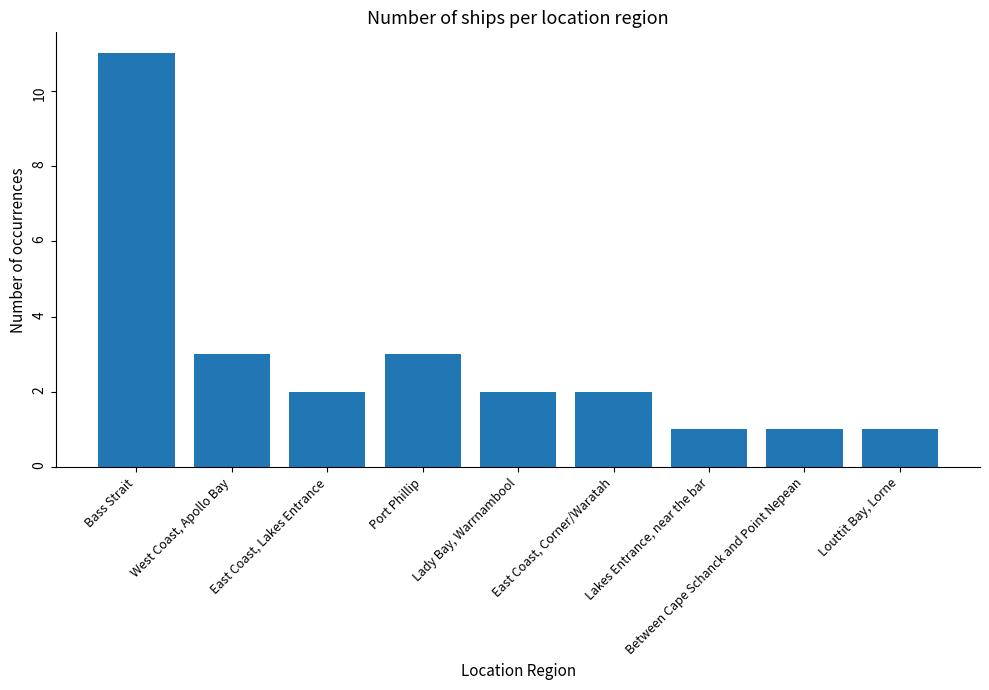

Reading right to left, what are all the values shown in this chart?

Louttit Bay, Lorne=1	Between Cape Schanck and Point Nepean=1	Lakes Entrance, near the bar=1	East Coast, Corner/Waratah=2	Lady Bay, Warrnambool=2	Port Phillip=3	East Coast, Lakes Entrance=2	West Coast, Apollo Bay=3	Bass Strait=11